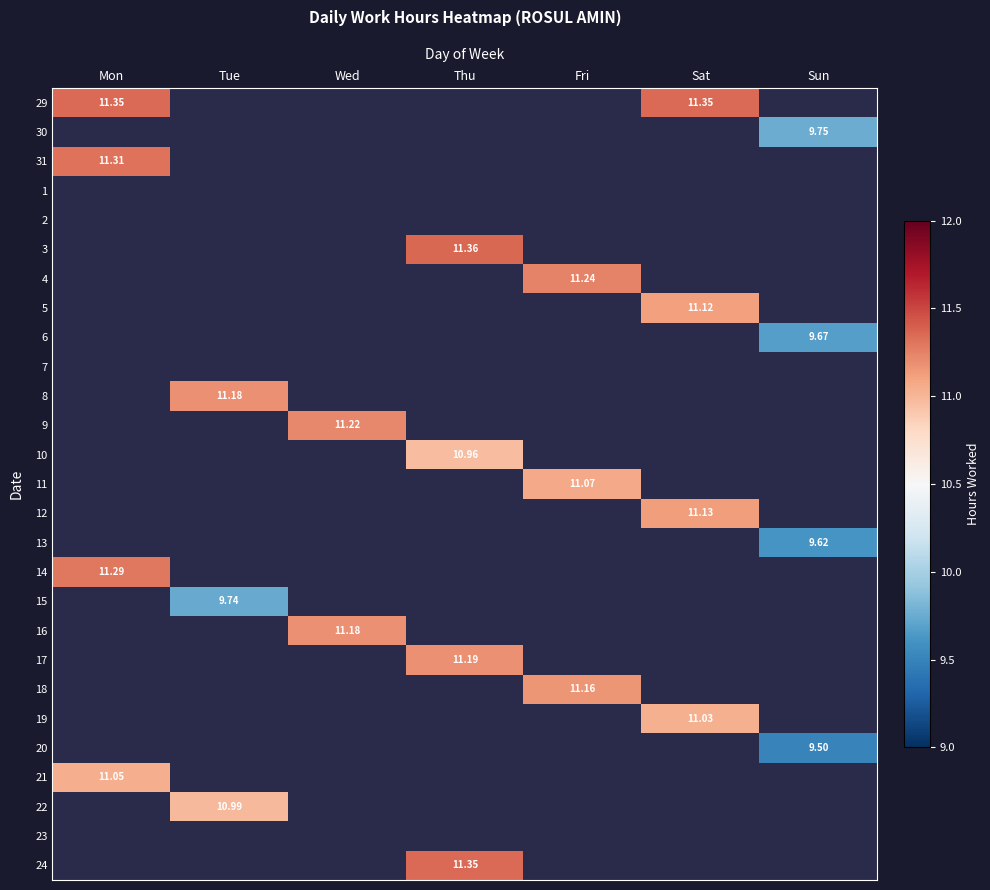

How many positive values does the 15 series have?

1